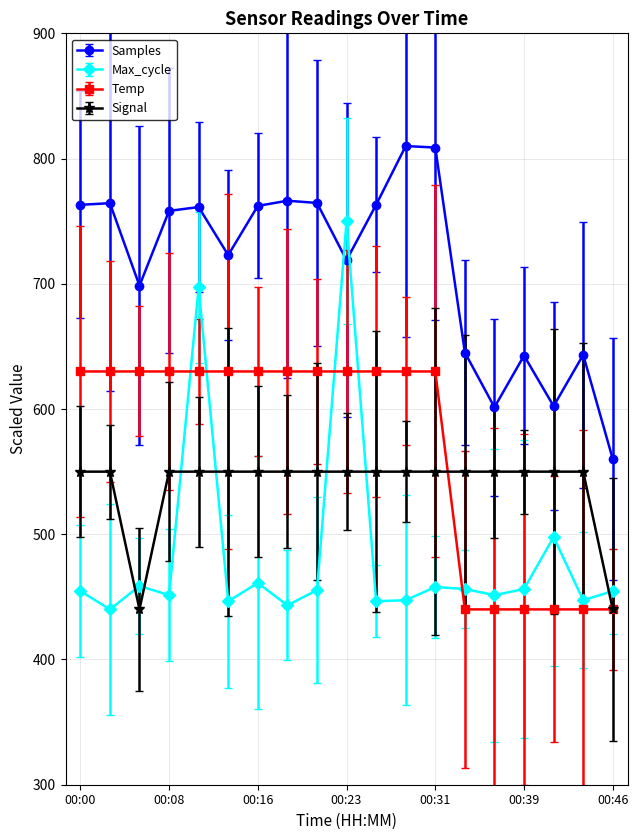

Rank the series by their maximum value, from lowest to highest.

Signal, Temp, Max_cycle, Samples